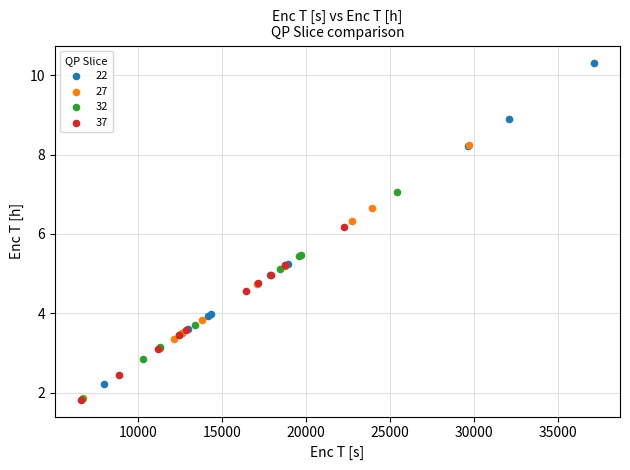

Which series contains the highest Y value?

22